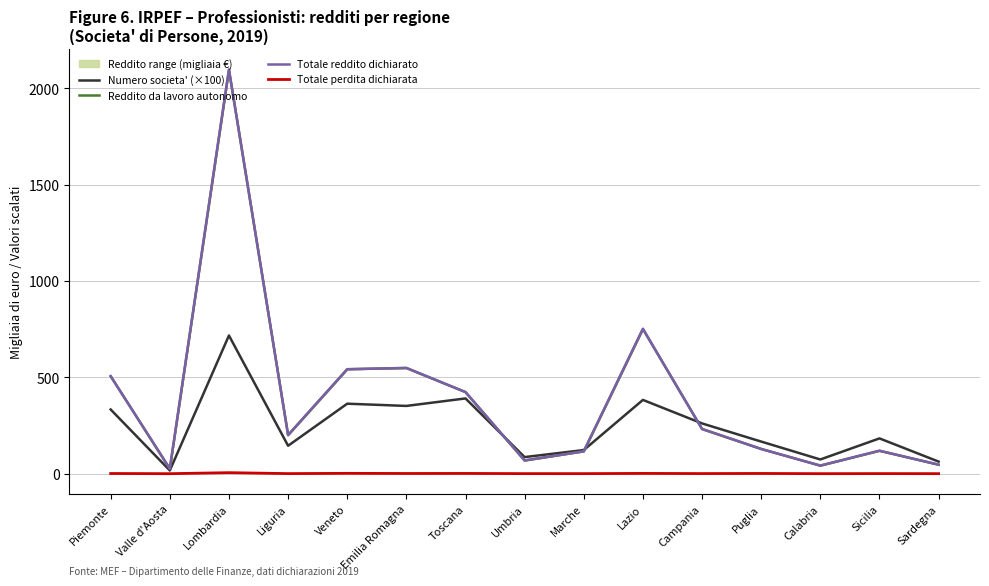

Between Toscana and Lazio, which series saw the biggest shift?

Totale reddito dichiarato